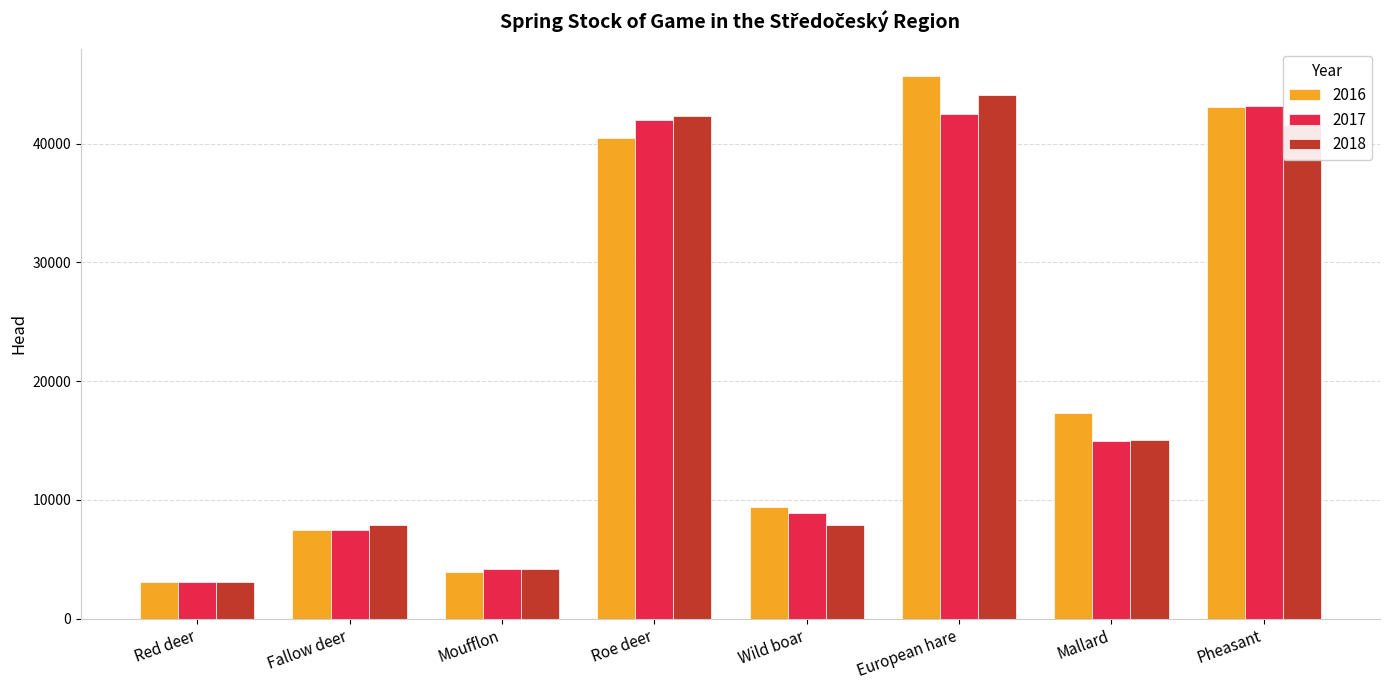

What is the difference between the highest and lowest values at Wild boar?

1484